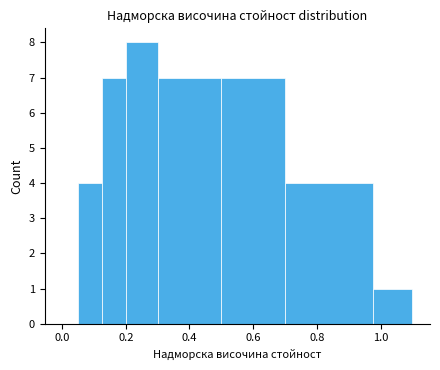

Around what value on the x-axis is the tallest bar? Give the approximate position of its centre, as read against the axis.

0.26